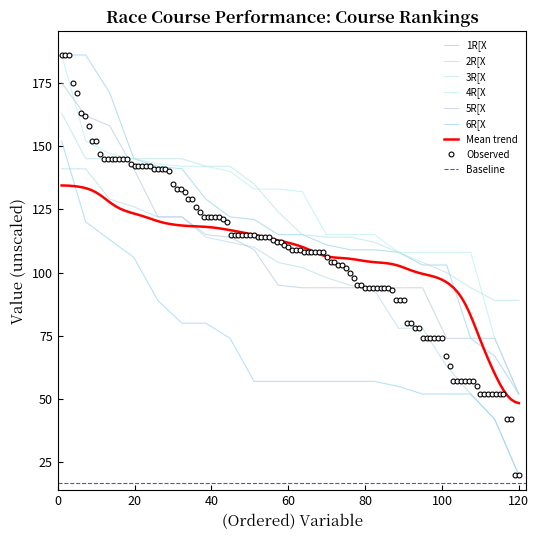

Is the value of 4R[X at 11 greater than the value of 3R[X at 17?

No